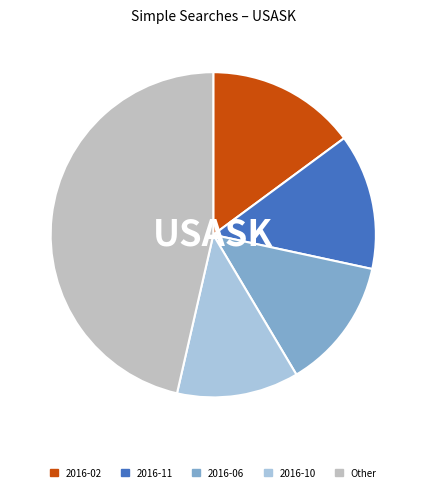

Between 2016-11 and 2016-10, which is larger?

2016-11